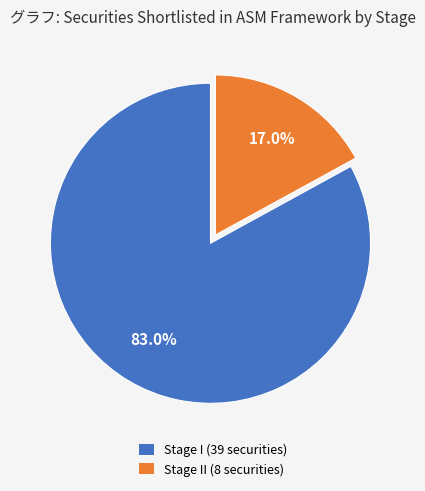

Which slice is the smallest?

Stage II (8 securities)